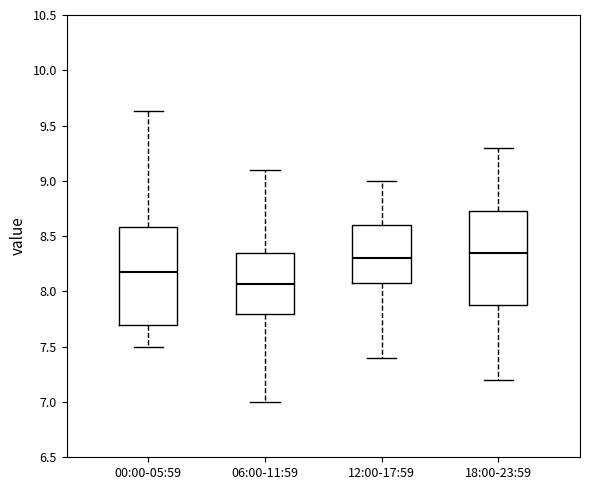

Where does the upper whisker of the box for 06:00-11:59 end on the y-axis? The values are not printed on the chart, so give them approximately, as read against the axis.

9.10